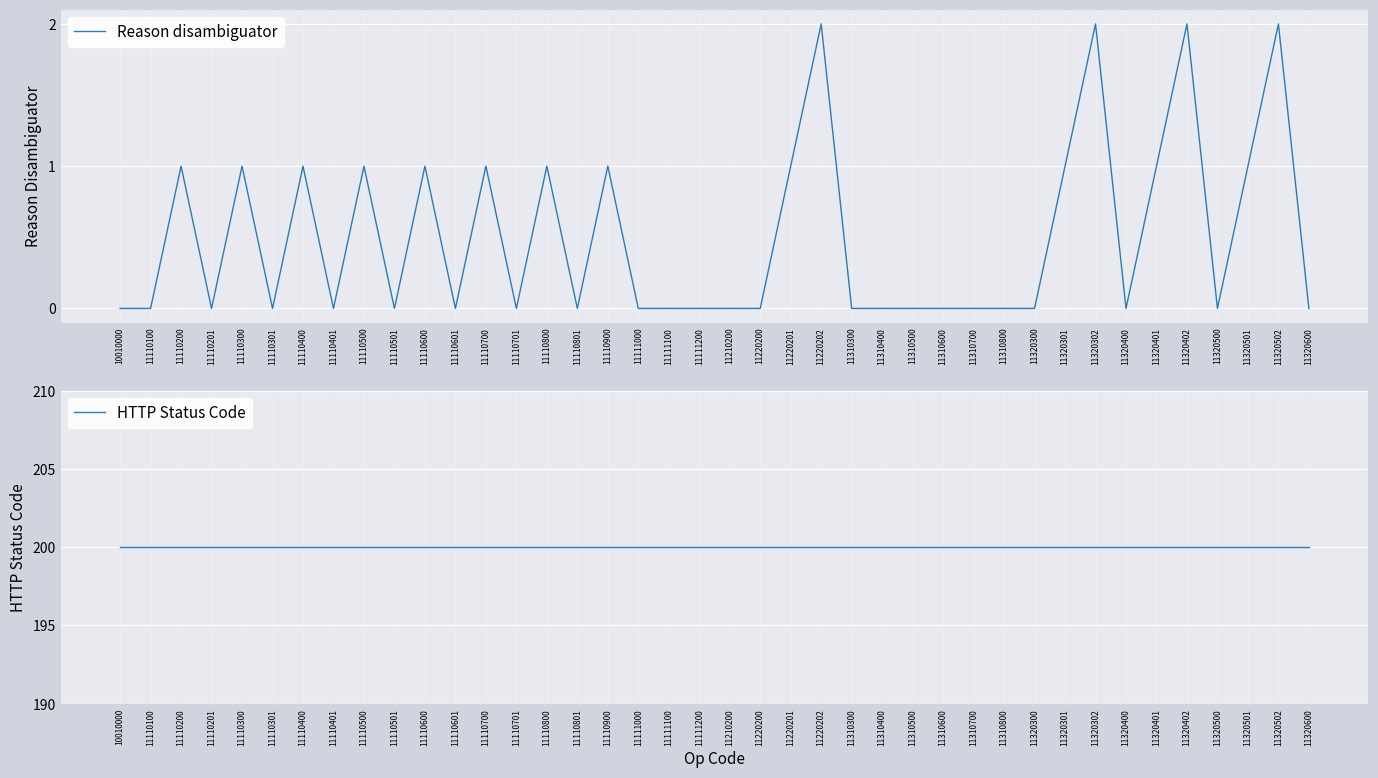

Where is HTTP Status Code nearest to the value 200?

10010000